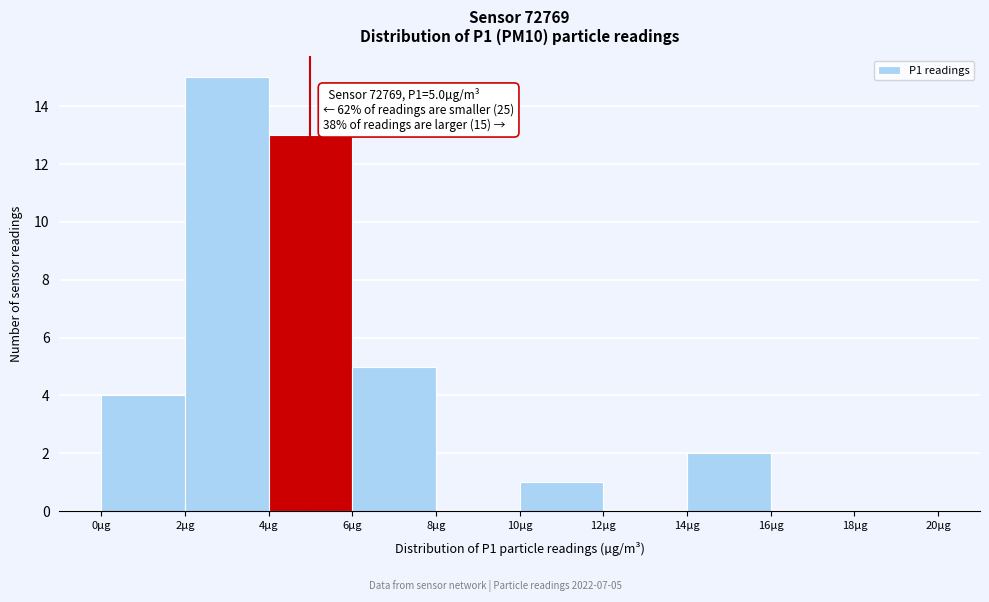

Over which range of the x-axis is the bar tallest?

2 to 4